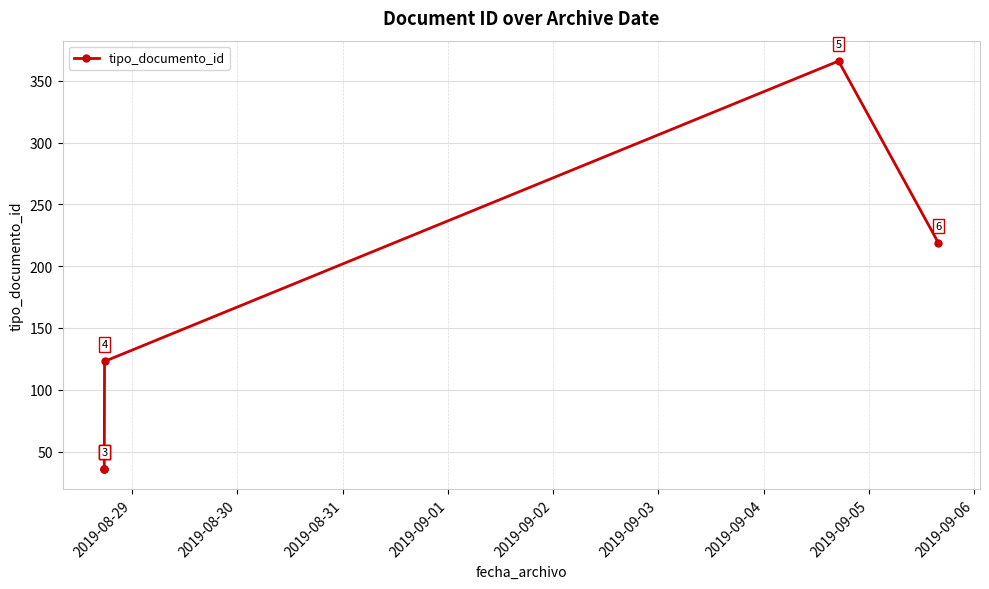

How many values are between 36 and 219?

5